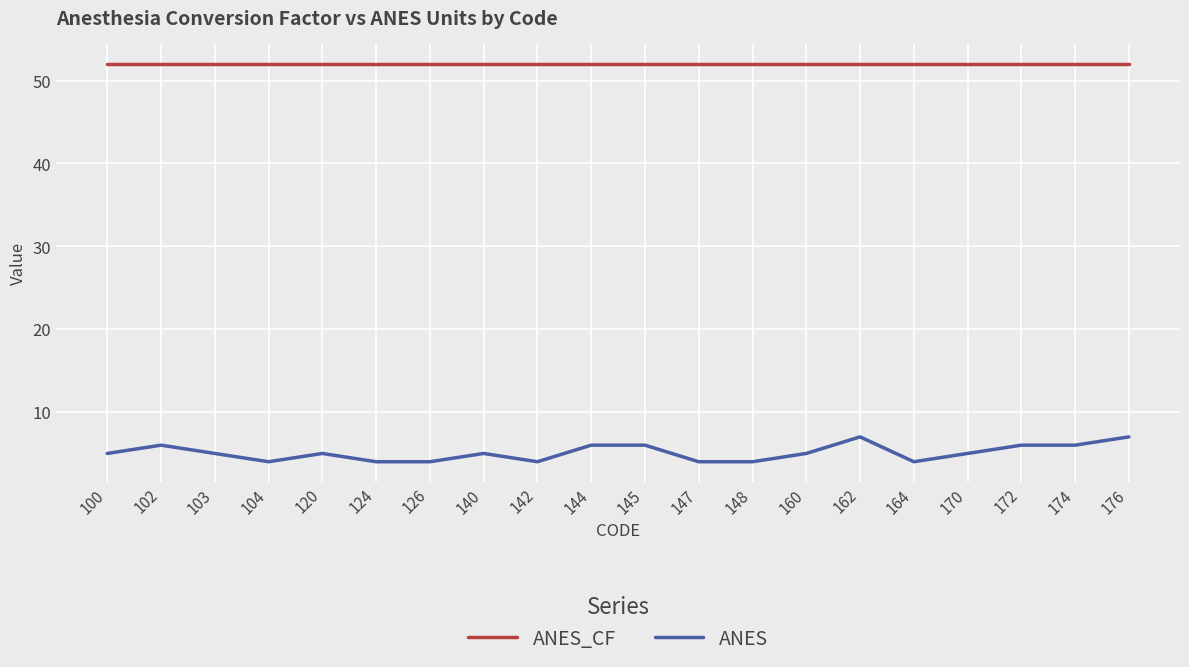

Rank the series by their maximum value, from lowest to highest.

ANES, ANES_CF